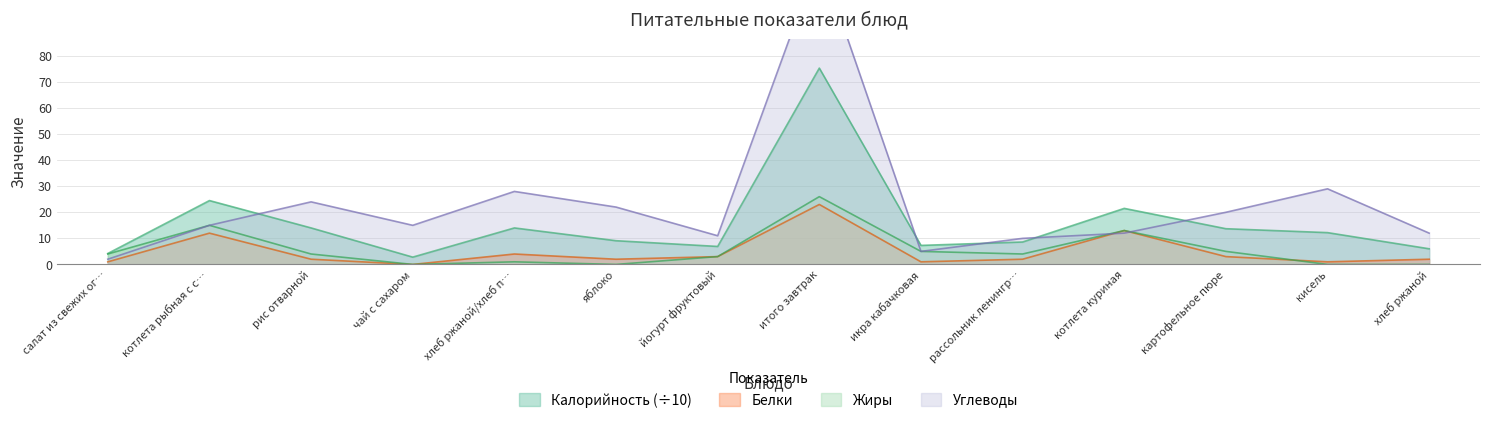

Which series has the widest spread of values?

Углеводы